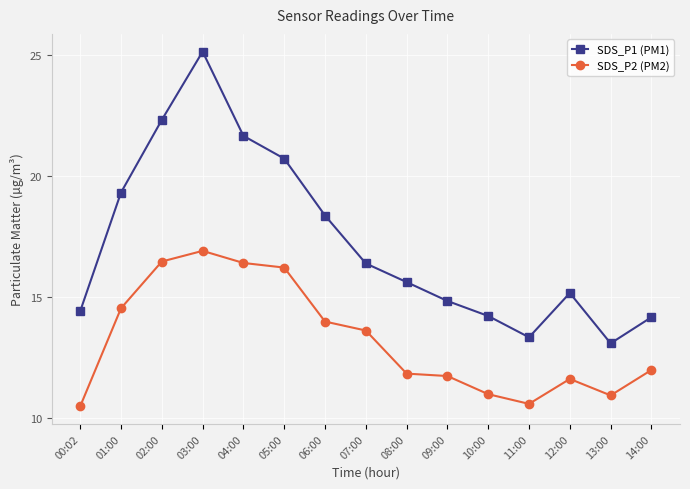

Which series has the largest range (max minus min)?

SDS_P1 (PM1)